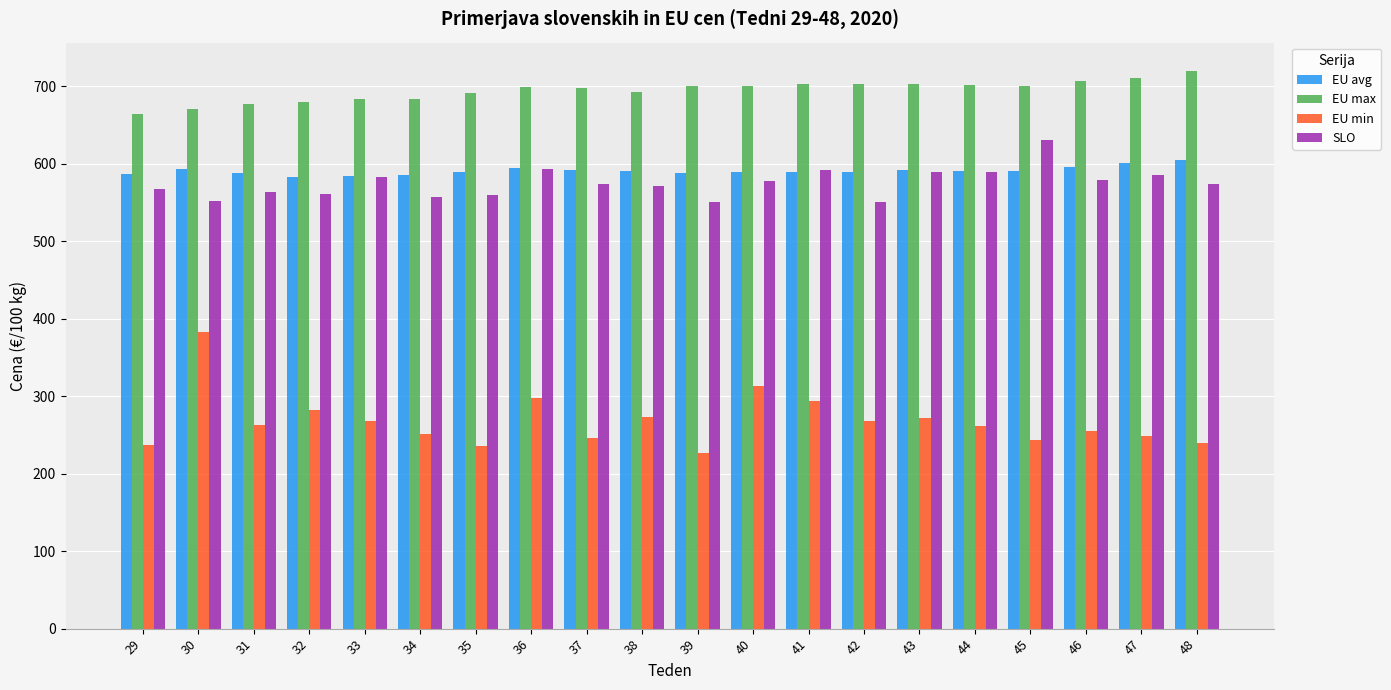

At 31, list the series in order from largest to smallest.

EU max, EU avg, SLO, EU min